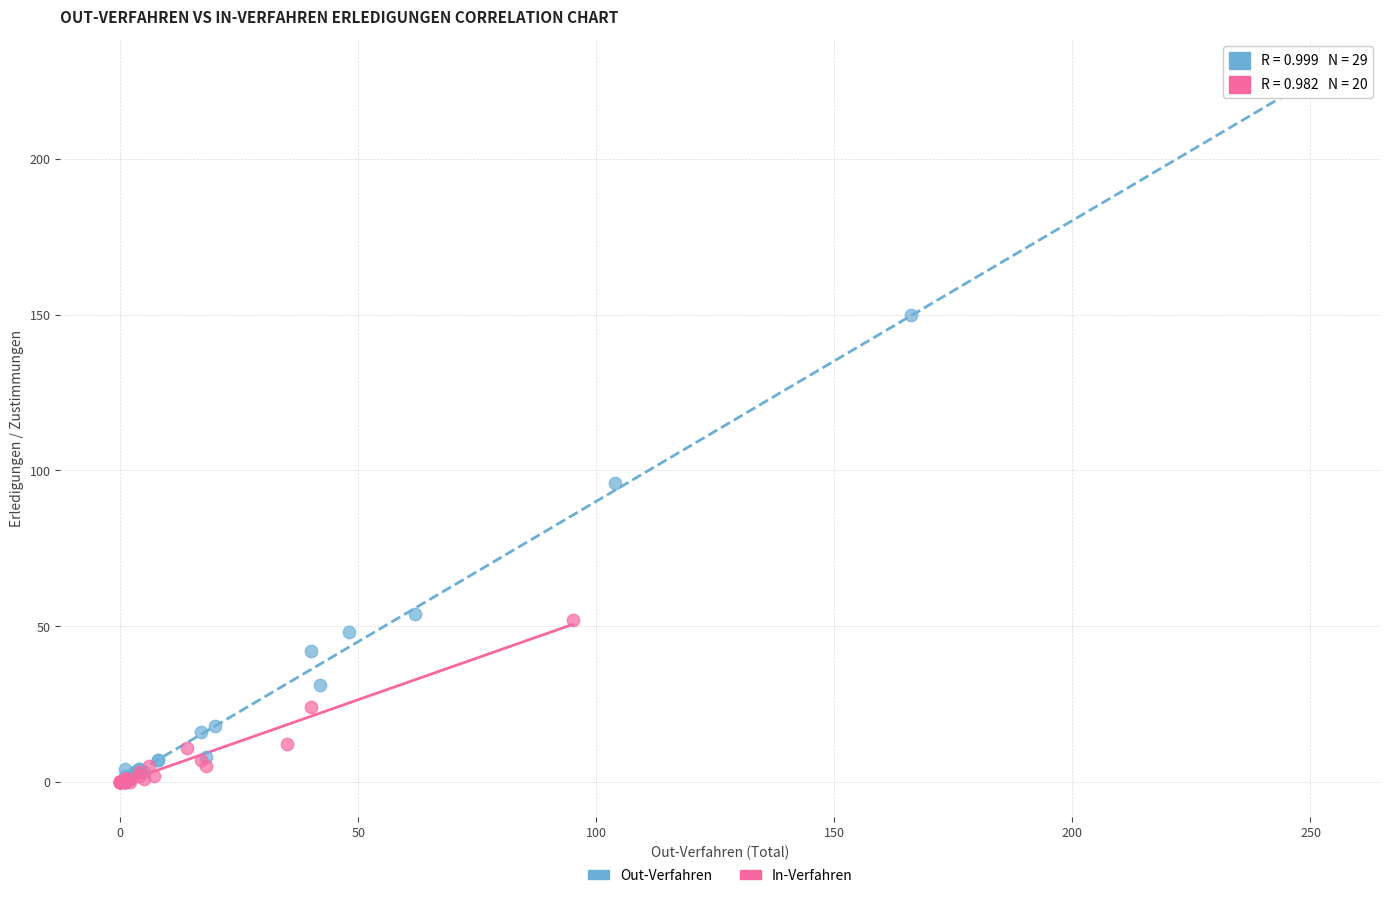

Which series contains the highest Y value?

Out-Verfahren